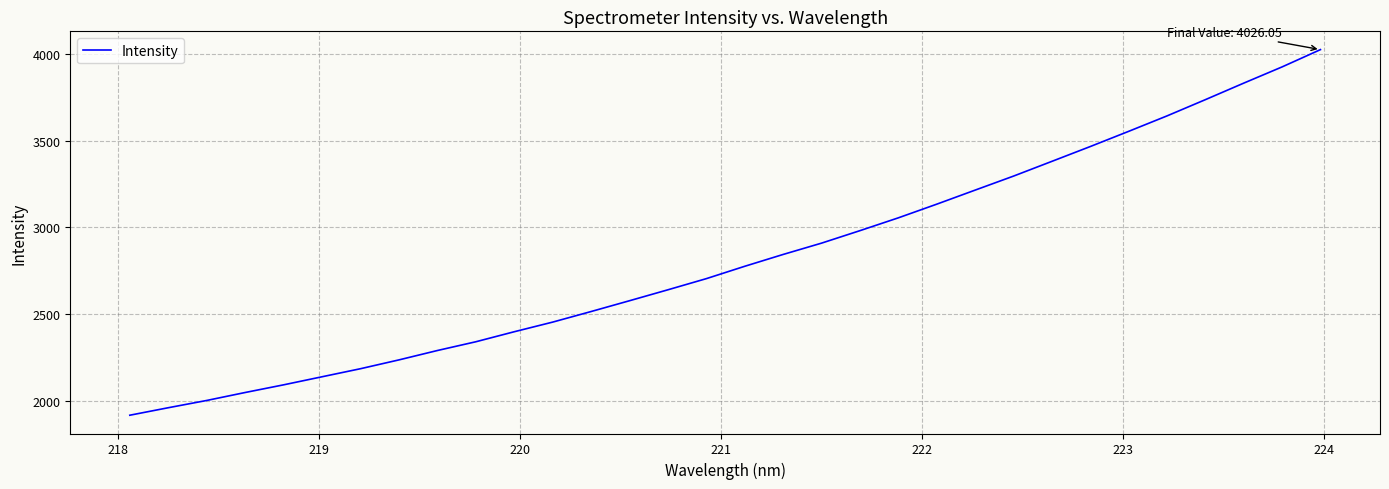

What is the maximum value shown in the chart?

4026.1